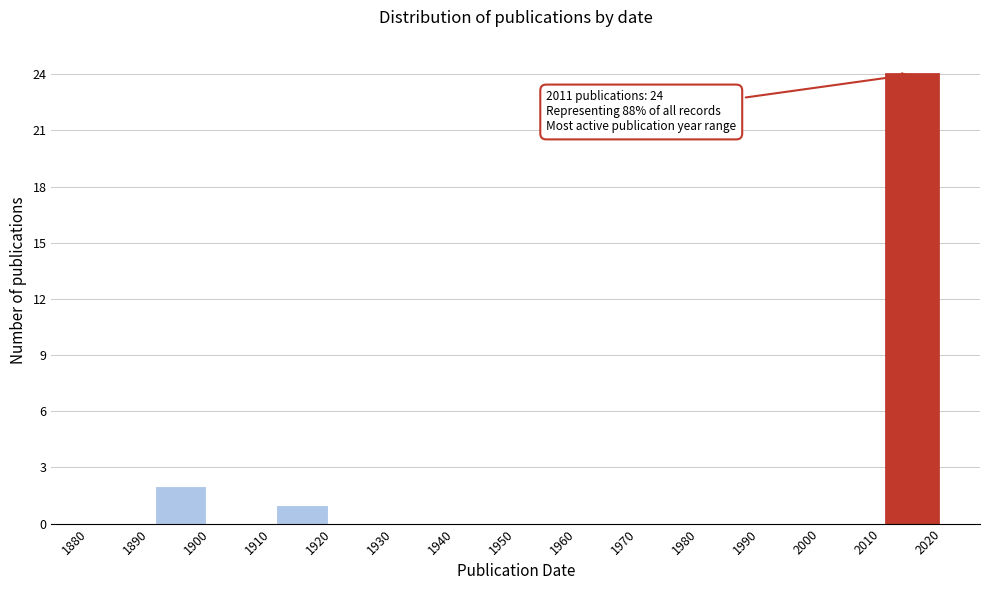

Over which range of the x-axis is the bar tallest?

2010 to 2020